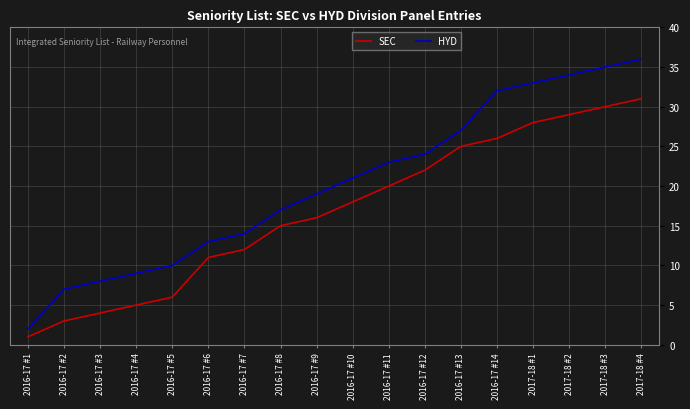

True or false: HYD has more than 0 interior local peaks.

False